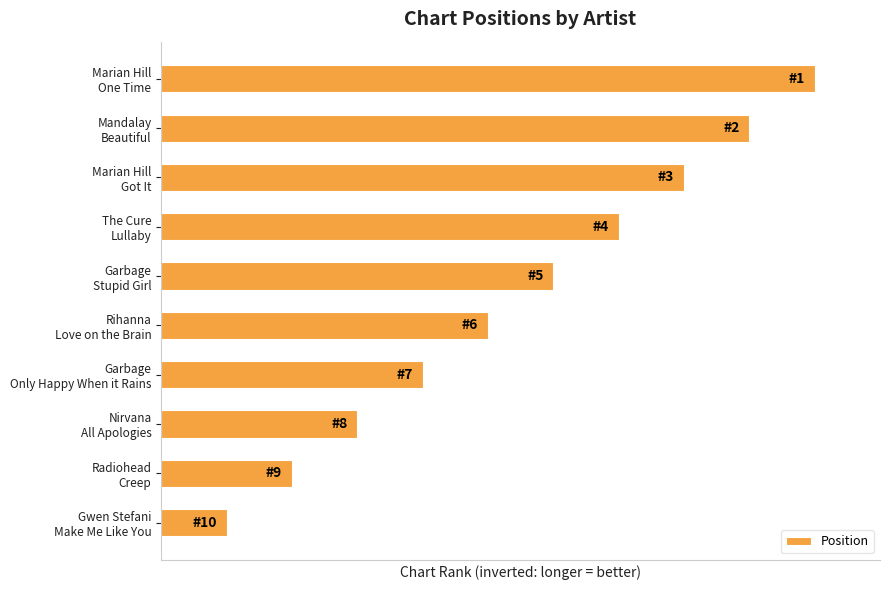

Does the chart contain any negative values?

No